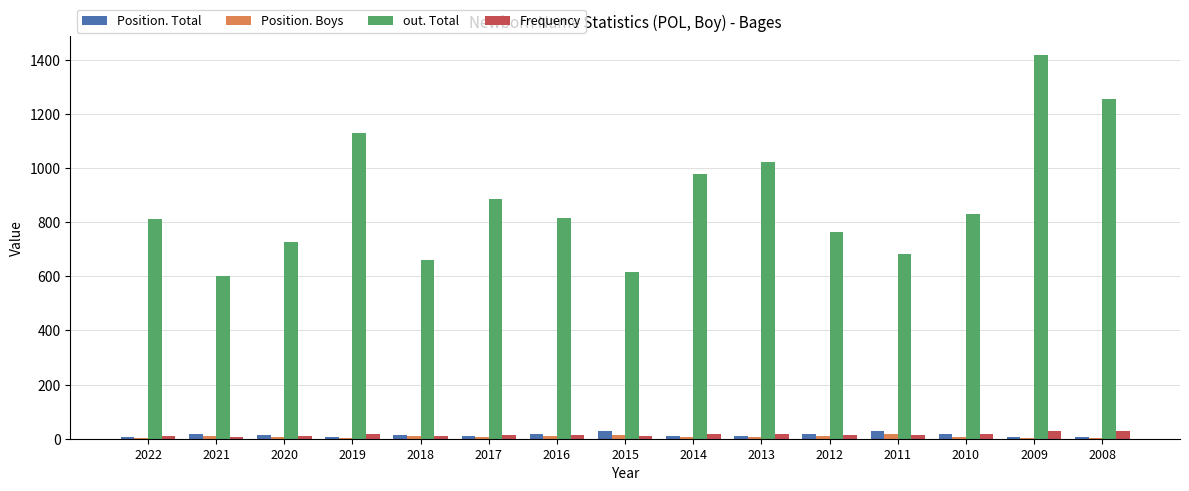

What is the greatest value displayed?

1418